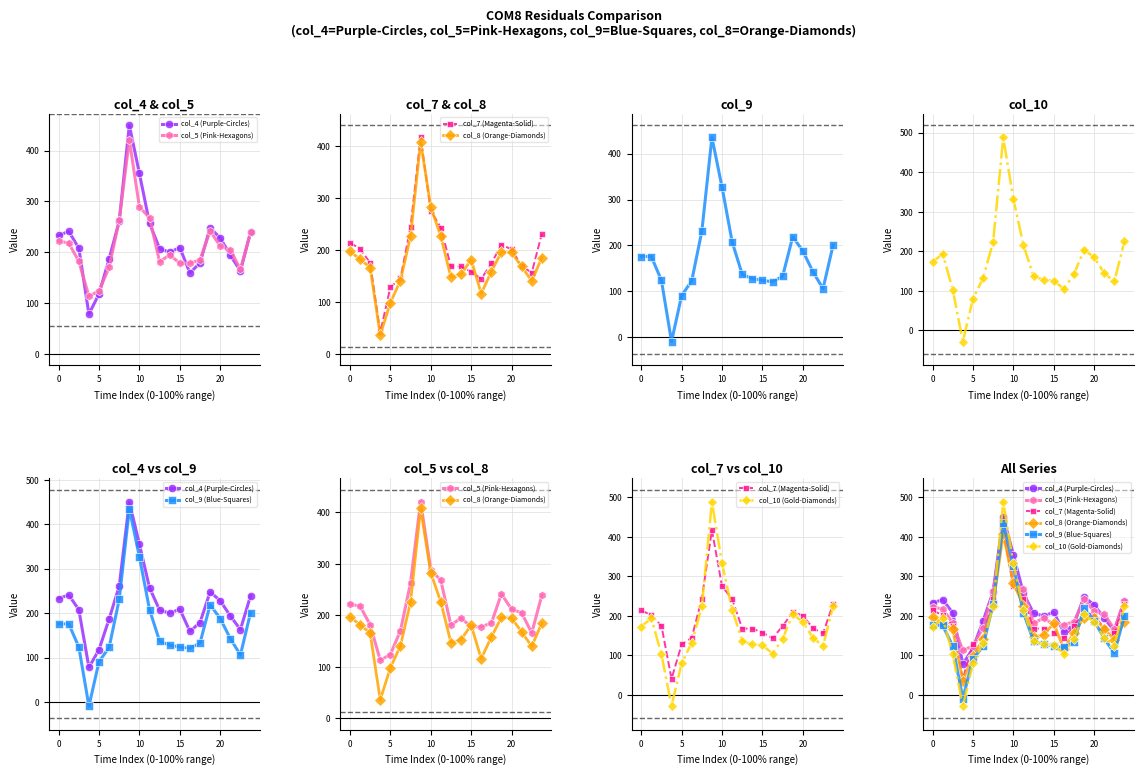

What is the sum of the col_9 (Blue-Squares) values at 14 and 19?

334